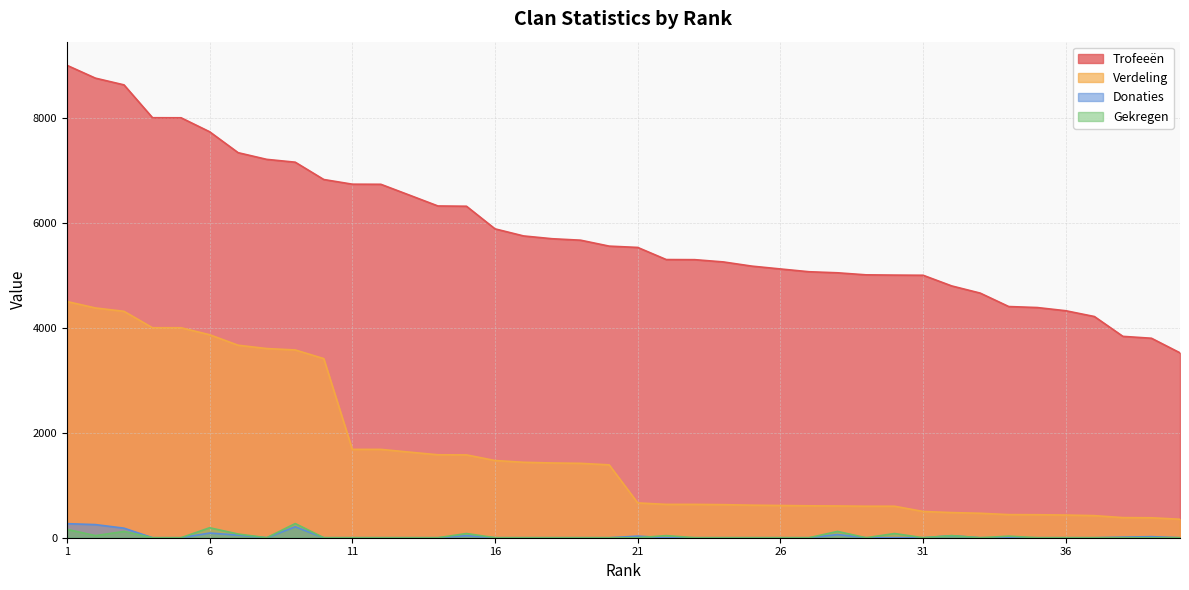

The Gekregen series shows 150 at 36. True or false?

False